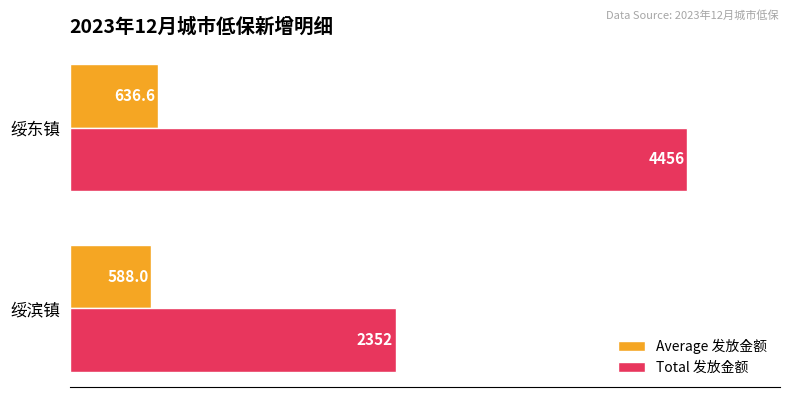

True or false: Average 发放金额 has a value of 636.6 at 绥东镇.

True